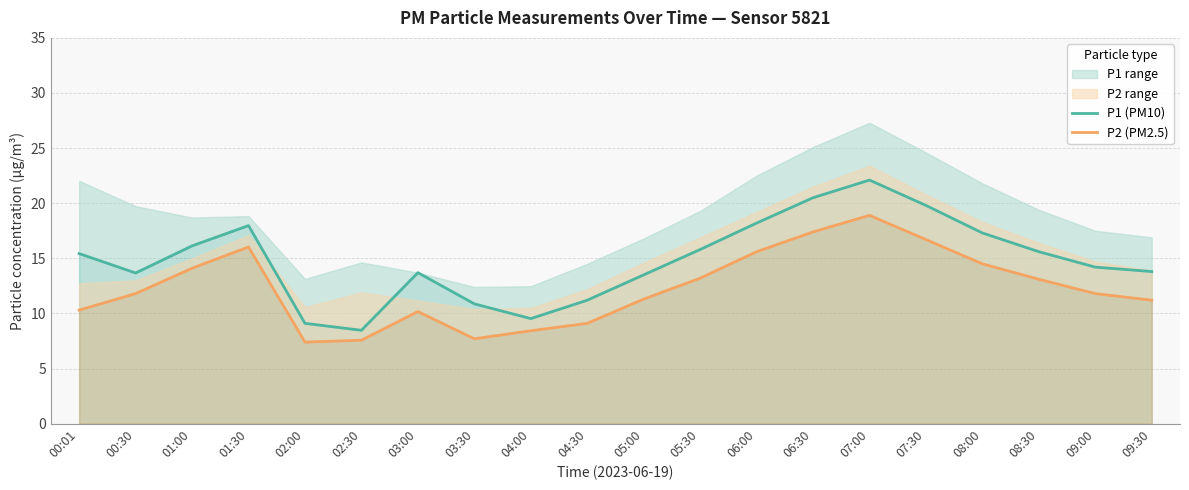

Which category has the lowest value in the P2 (PM2.5) series?

02:00